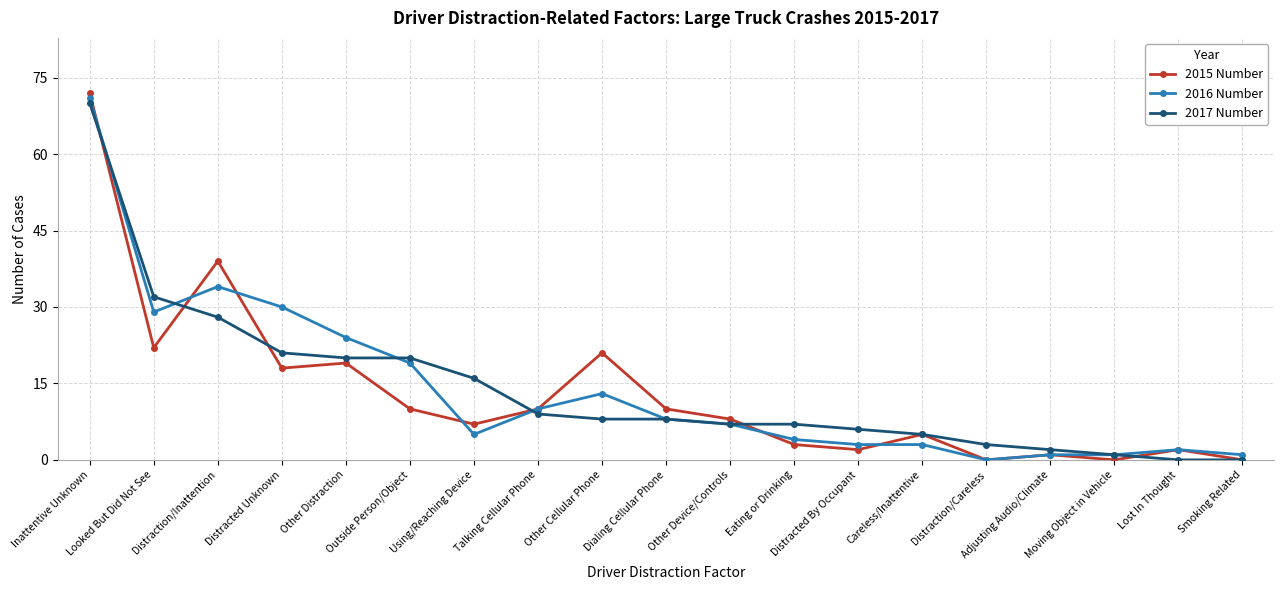

What is the maximum value shown in the chart?

72